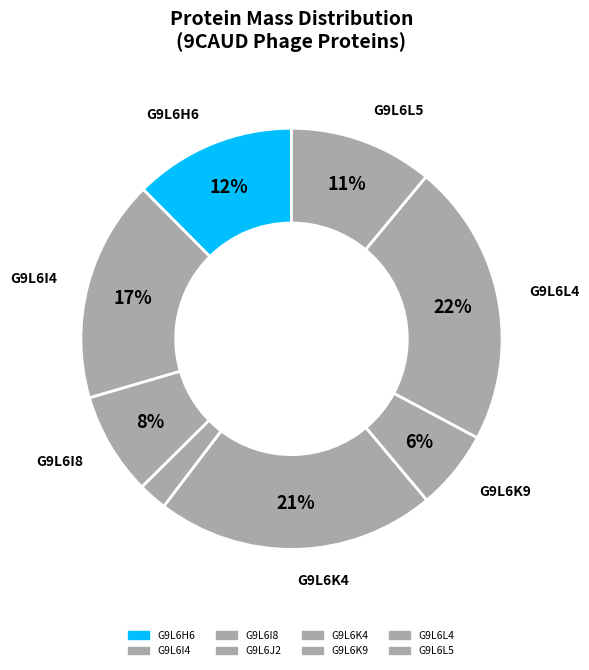

To the nearest percent, what is the average slice percentage?

12%